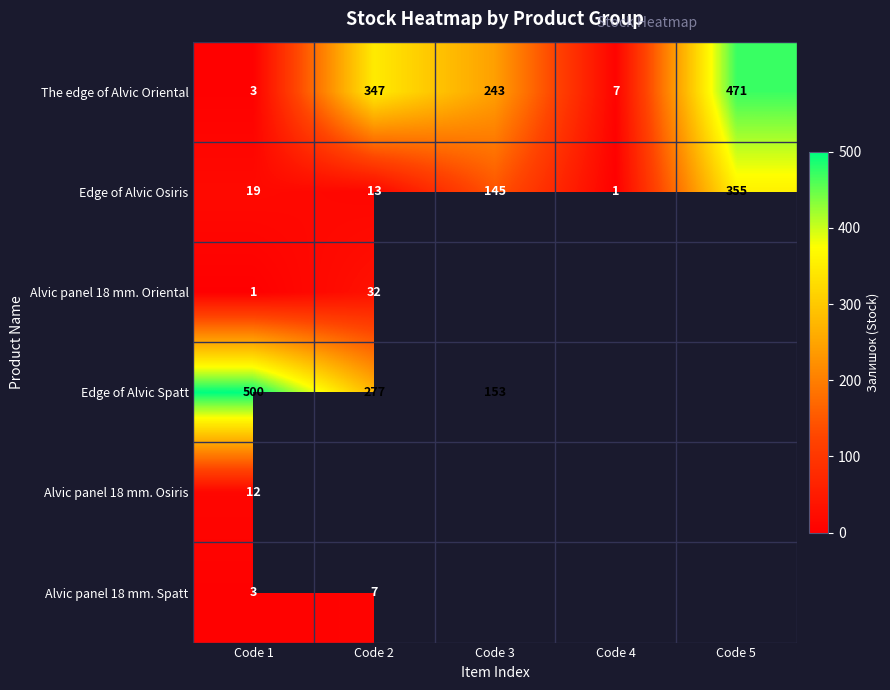

Which category has the lowest value across all series?

Code 4